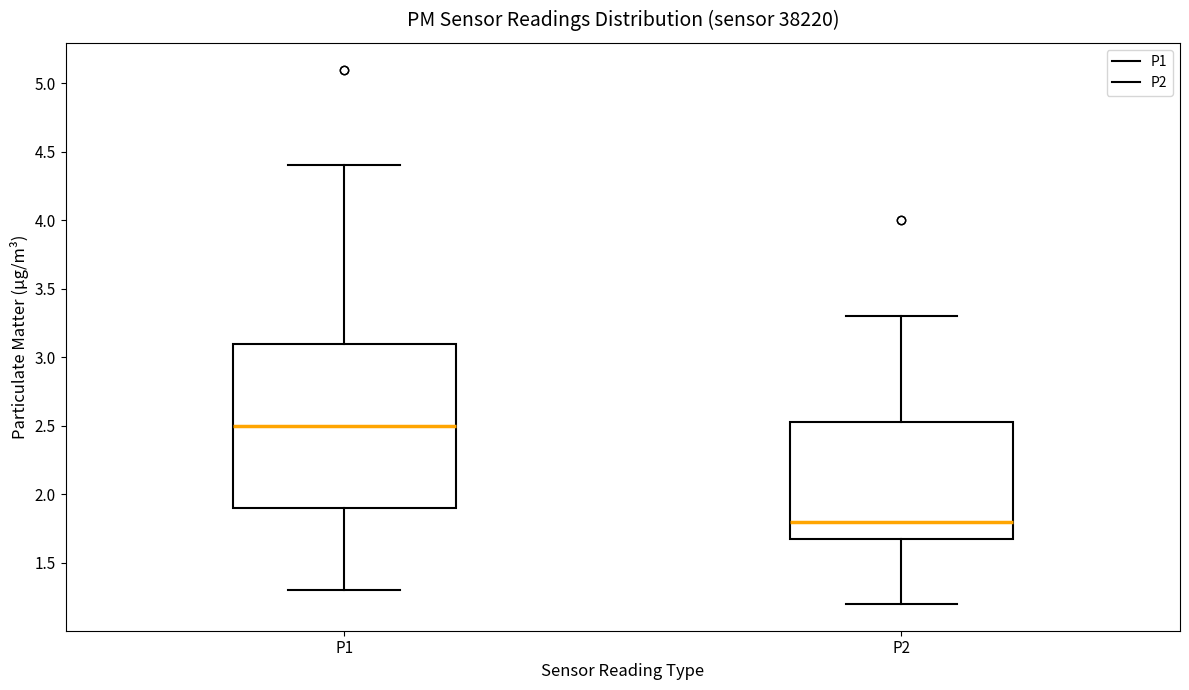

Which box's median line is the highest?

P1